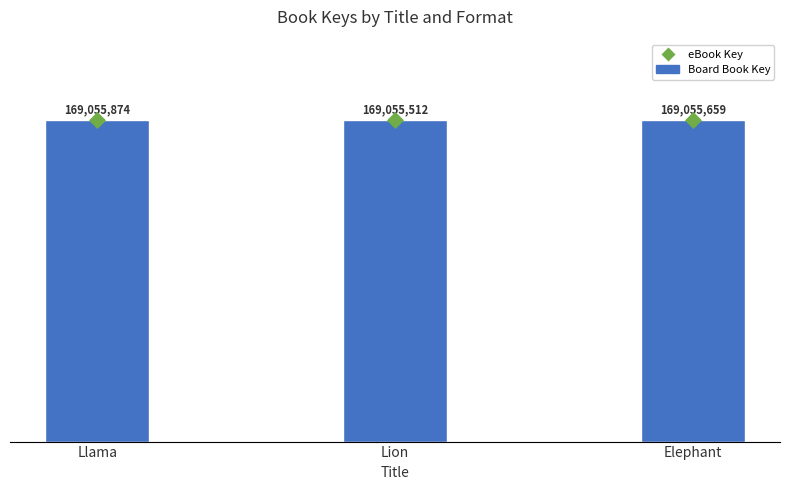

At which category is the sum across all series the highest?

Llama